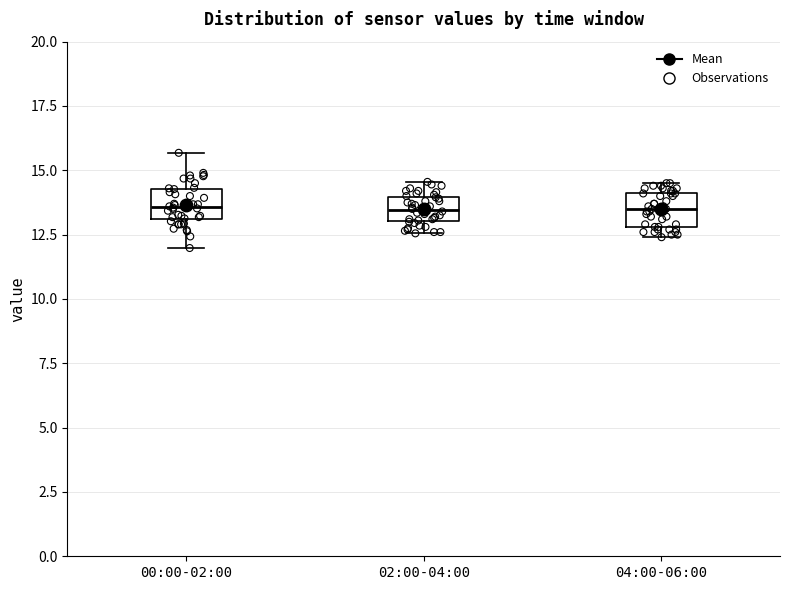

Reading left to right, read every box against the y-axis: the position of its median line, the range the box covers, and the ends of its whiskers. The values are not printed on the chart, so give them approximately, as read against the axis.

00:00-02:00: median 13.5, box 13.0 to 14.5, whiskers 12.0 to 15.5
02:00-04:00: median 13.5, box 13.0 to 14.0, whiskers 12.5 to 14.5
04:00-06:00: median 13.5, box 13.0 to 14.0, whiskers 12.5 to 14.5